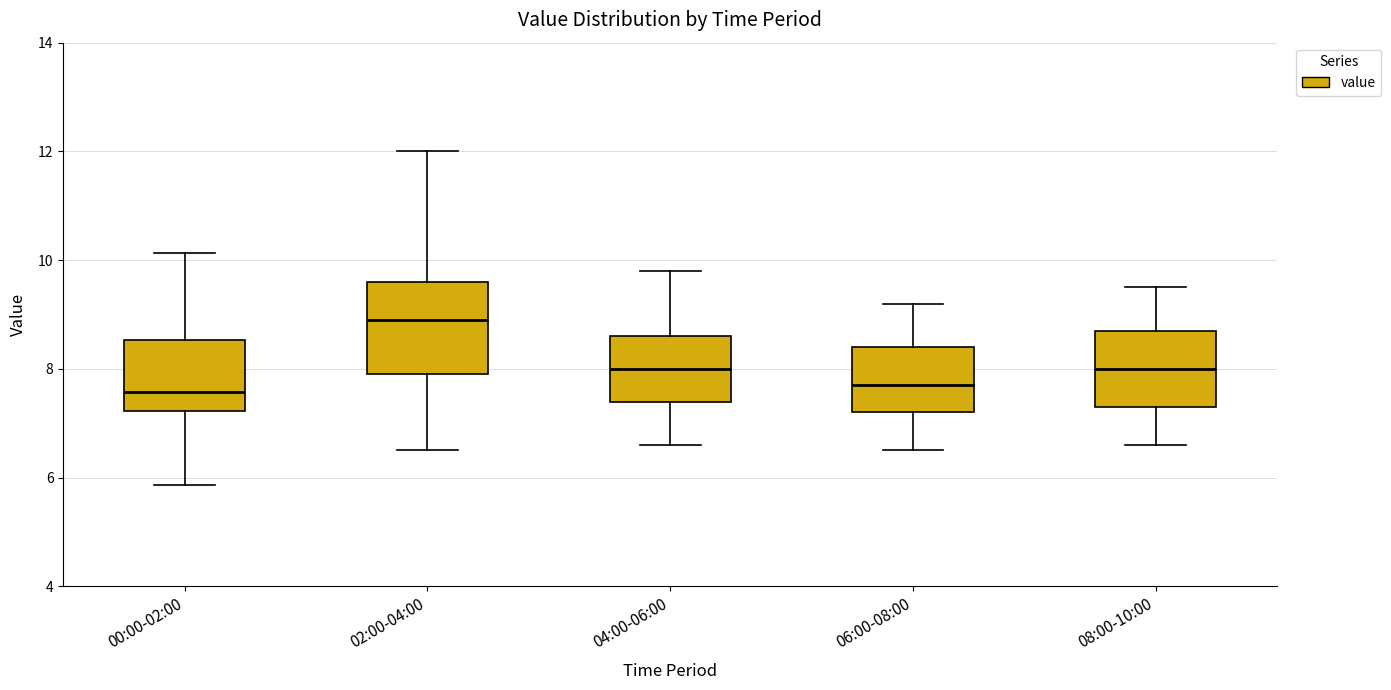

Reading left to right, transcribe this box plot: for each box, give where its median line is, the range the box spans, and where its two whiskers end, as read against the y-axis. The values are not printed on the chart, so give them approximately, as read against the axis.

00:00-02:00: median 7.6, box 7.2 to 8.6, whiskers 5.8 to 10.2
02:00-04:00: median 9.0, box 8.0 to 9.6, whiskers 6.6 to 12.0
04:00-06:00: median 8.0, box 7.4 to 8.6, whiskers 6.6 to 9.8
06:00-08:00: median 7.8, box 7.2 to 8.4, whiskers 6.6 to 9.2
08:00-10:00: median 8.0, box 7.4 to 8.8, whiskers 6.6 to 9.6